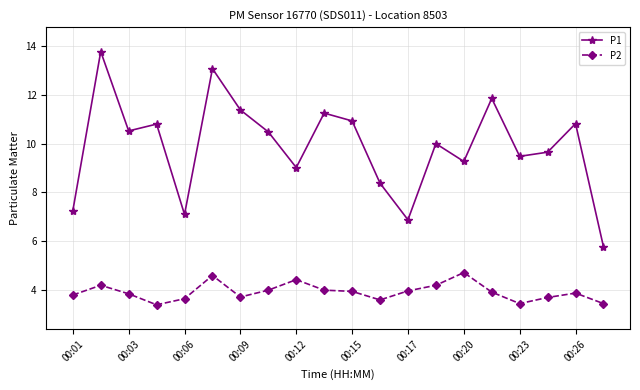

What is the lowest value of the P2 series?

3.4